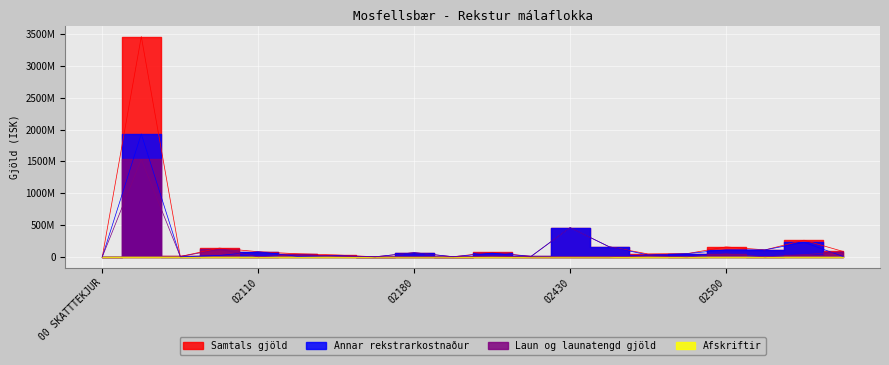

What is the average value of the Samtals gjöld series?

261209551